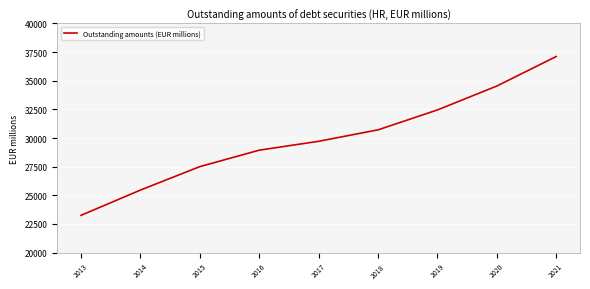

What is the difference between the maximum and minimum values?

13865.5